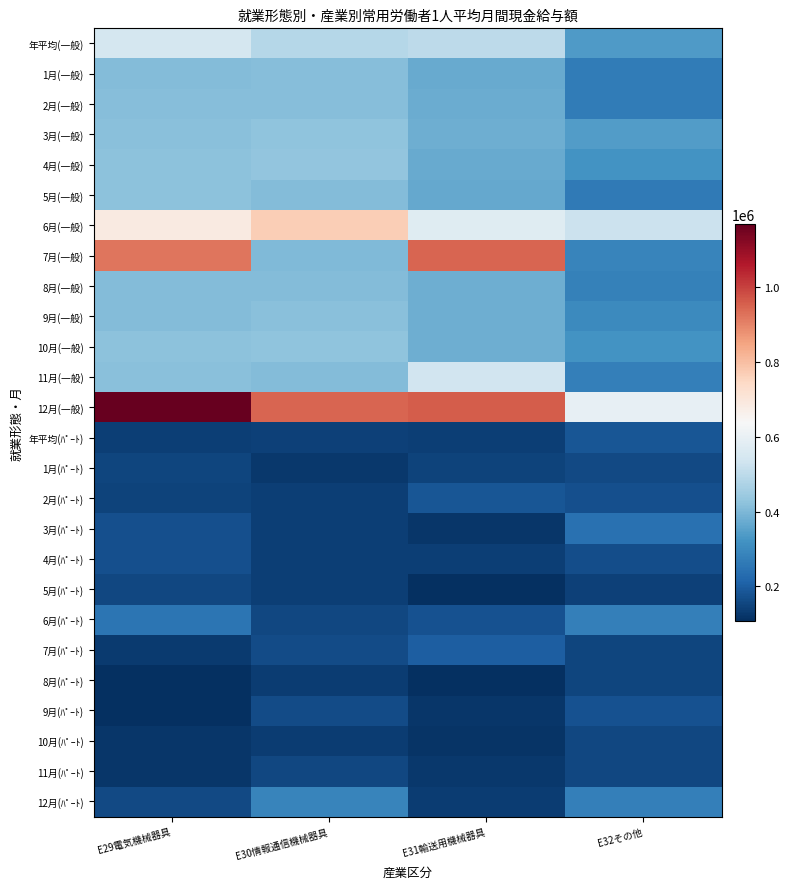

What is the smallest value displayed?

108118